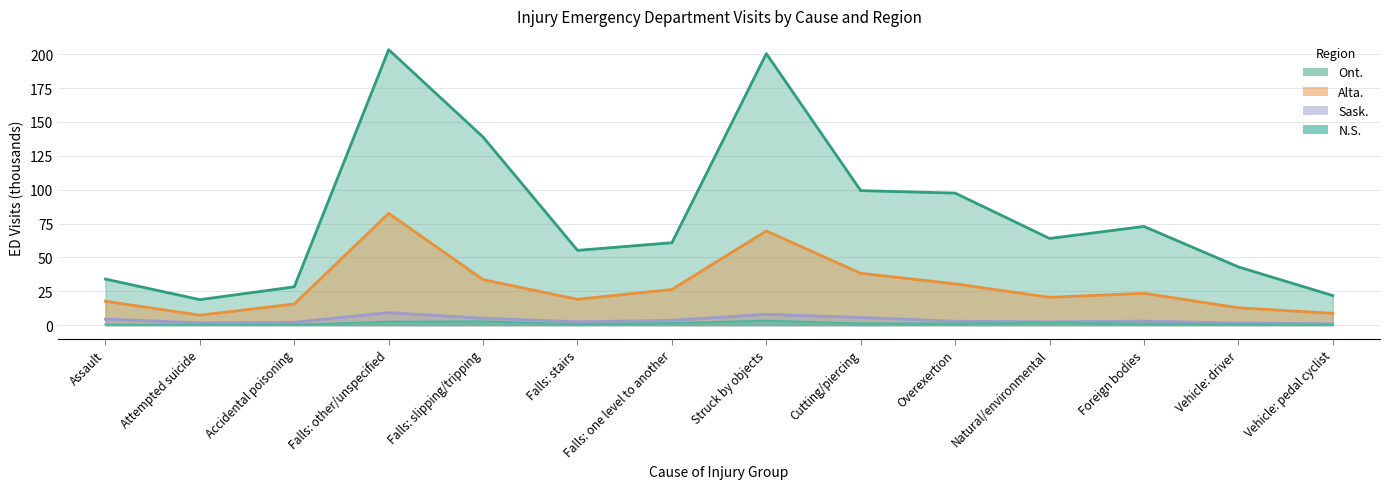

Reading right to left, what are all the values shown in this chart?

N.S.: 0.3	0.5	1.0	1.8	1.2	1.2	3.3	1.5	0.7	2.8	2.5	0.3	0.3	0.3
Ont.: 21.8	43.0	72.8	64.0	97.5	99.3	200.4	60.8	55.2	138.8	203.3	28.2	18.8	34.0
Alta.: 8.7	12.8	23.5	20.5	30.5	38.3	69.5	26.3	19.1	33.6	82.5	15.6	7.4	17.6
Sask.: 1.0	1.6	3.0	2.4	2.9	5.6	8.0	3.5	2.5	5.1	9.2	2.1	1.7	4.4